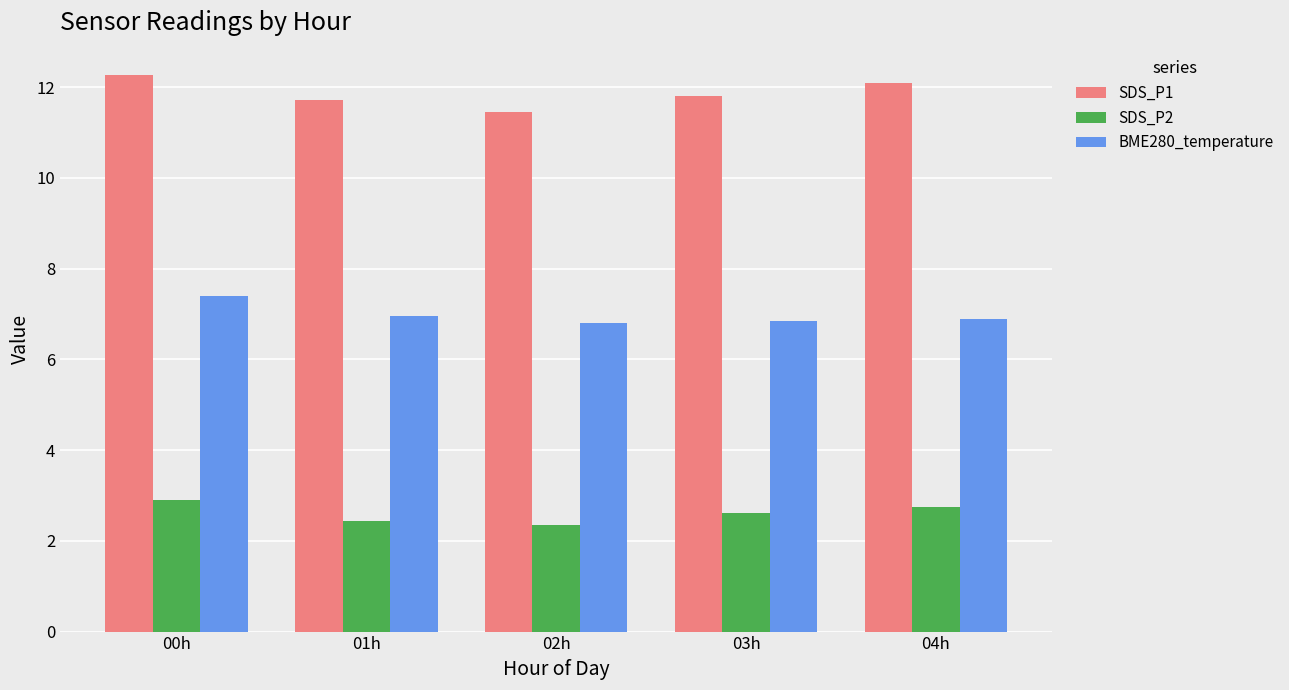

Rank the series at 02h from lowest to highest value.

SDS_P2, BME280_temperature, SDS_P1